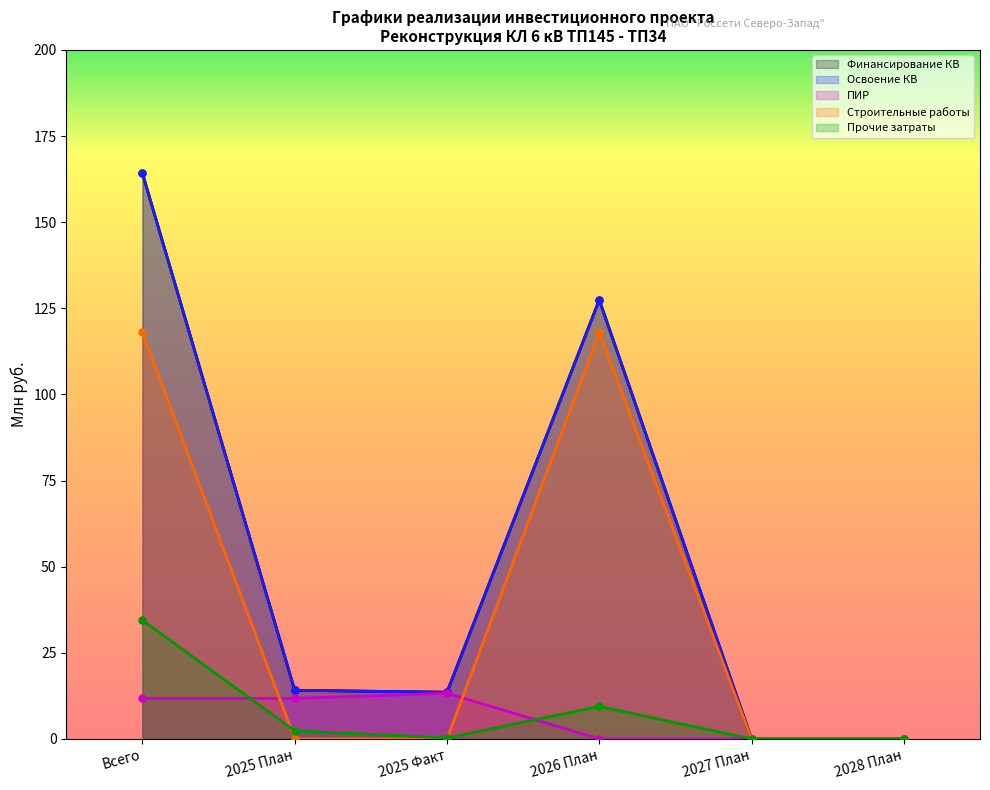

Does the chart display data point markers on the line(s)?

Yes